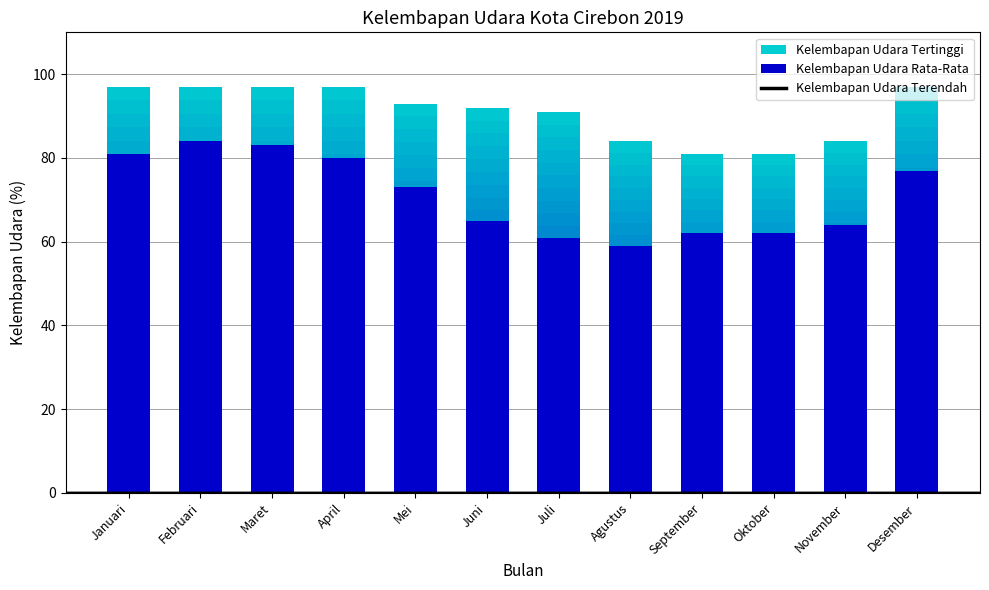

Which label corresponds to the smallest value in the chart?

Agustus